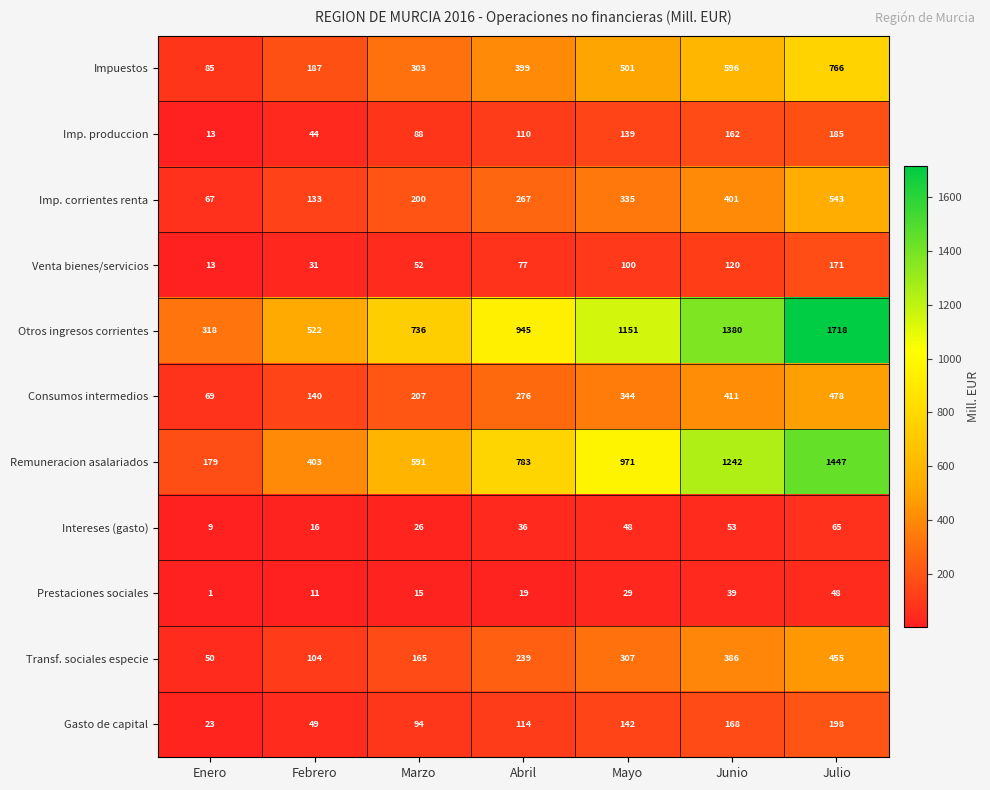

Which label corresponds to the largest value in the chart?

Julio